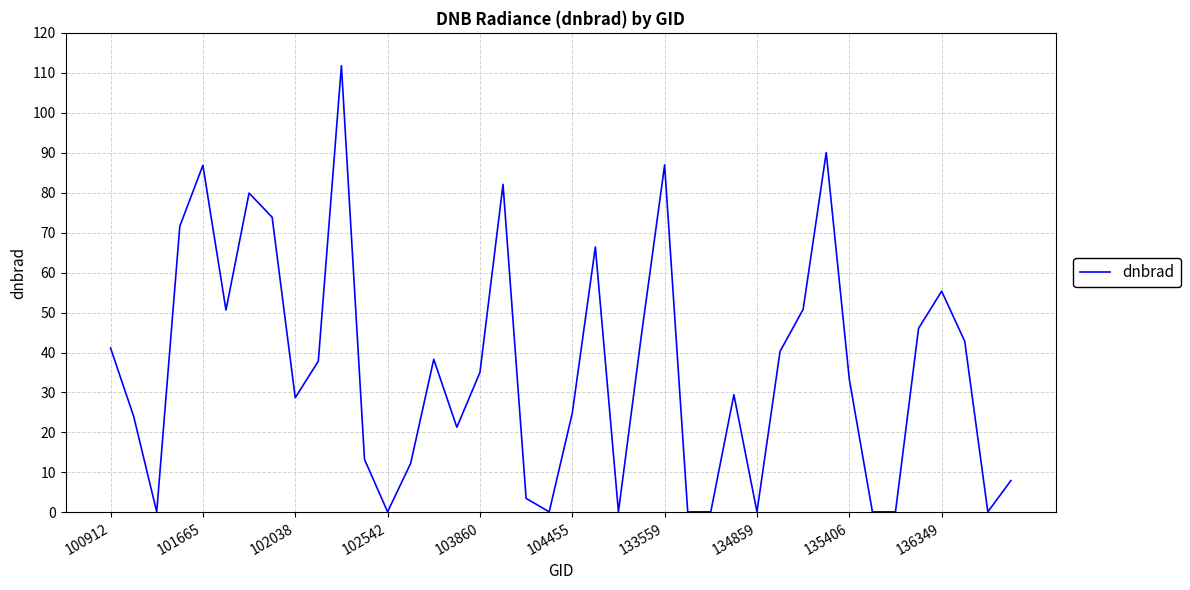

Count the number of categories in the chart.

40